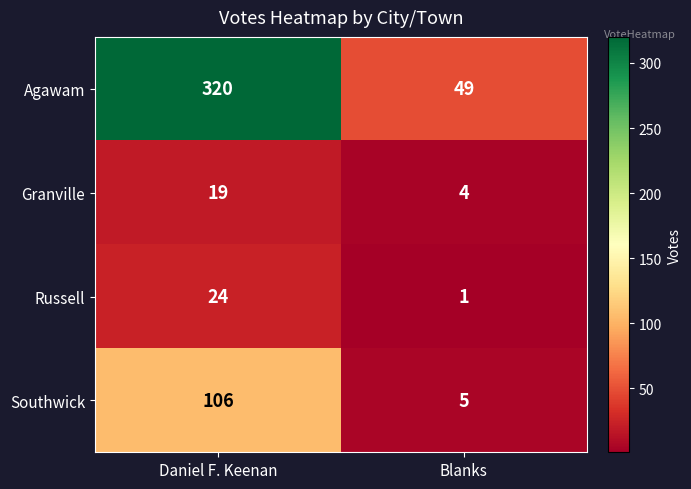

Reading left to right, transcribe all the data shown in this chart.

Agawam: 320	49
Granville: 19	4
Russell: 24	1
Southwick: 106	5